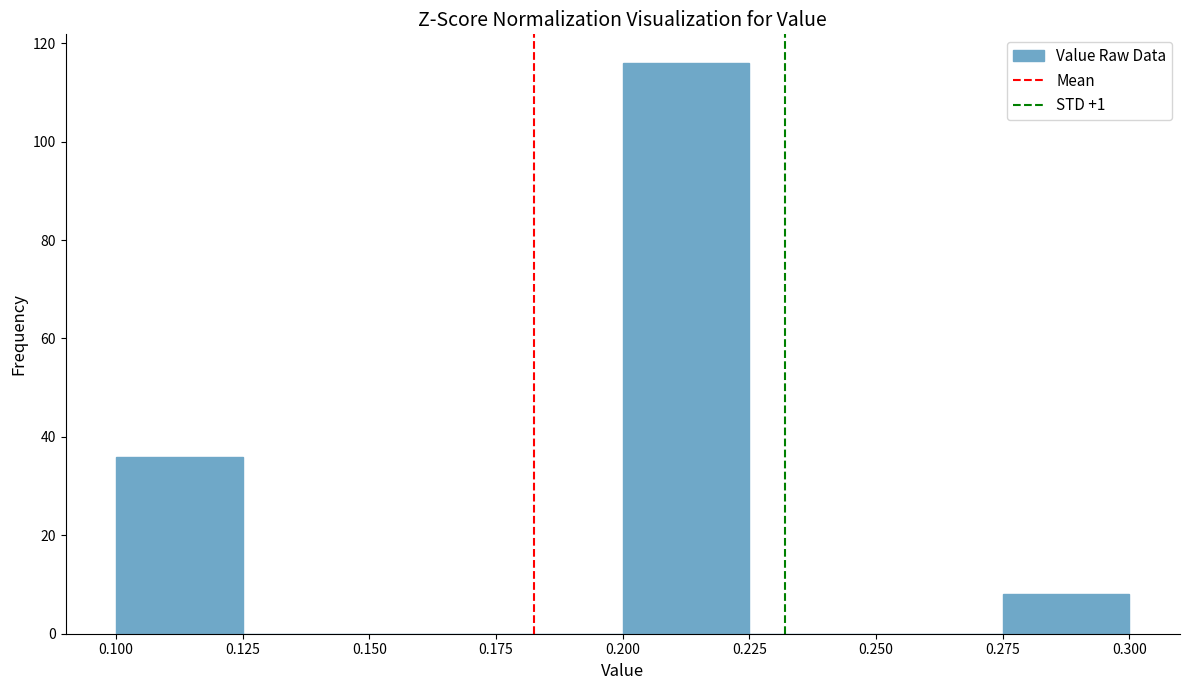

Reading left to right, list every bar in this chart as the range it spans on the x-axis followed by its height. The values are not printed on the chart, so give them approximately, as read against the axis.

0.100 to 0.125: 36
0.125 to 0.150: 0
0.150 to 0.175: 0
0.175 to 0.200: 0
0.200 to 0.225: 116
0.225 to 0.250: 0
0.250 to 0.275: 0
0.275 to 0.300: 8